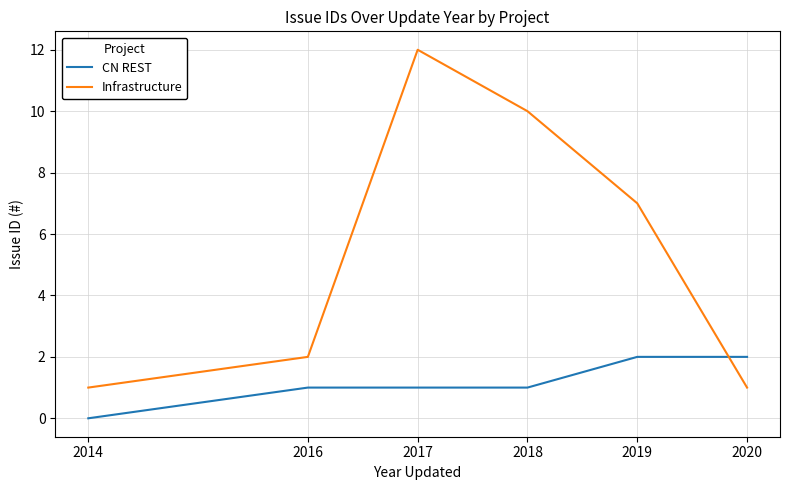

At which label is Infrastructure closest to 6?

2019